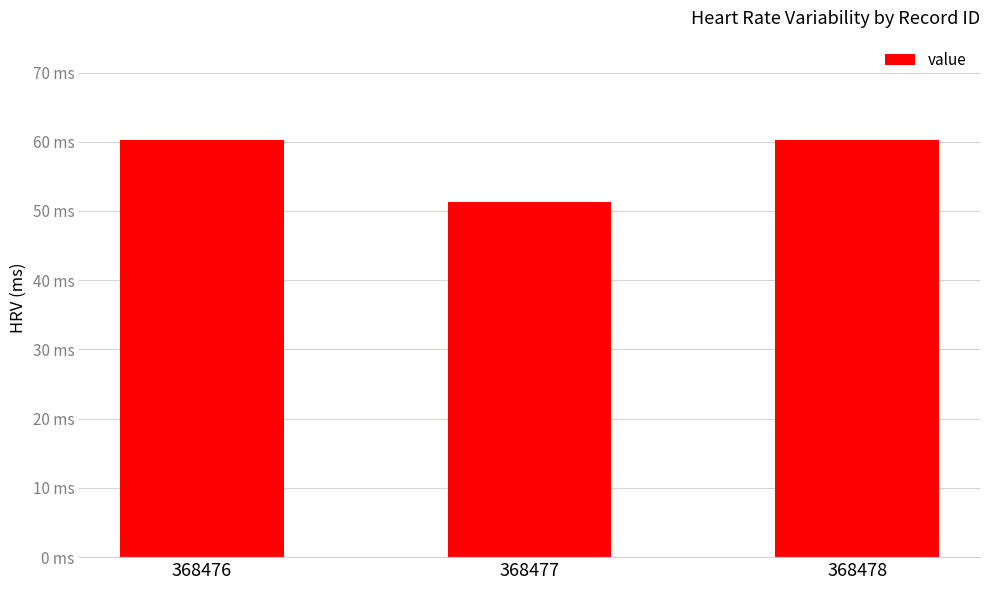

Rank the categories by value from highest to lowest.

368476, 368478, 368477